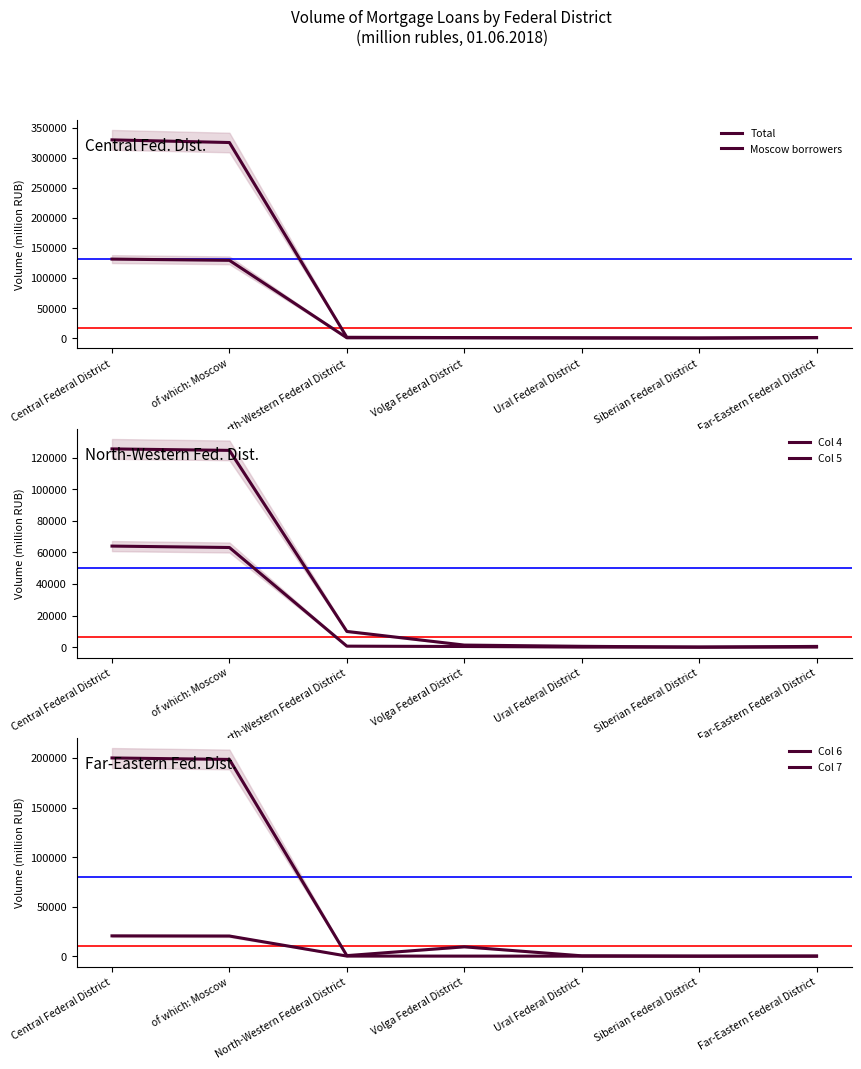

Between Volga Federal District and Ural Federal District, which is larger?

Volga Federal District